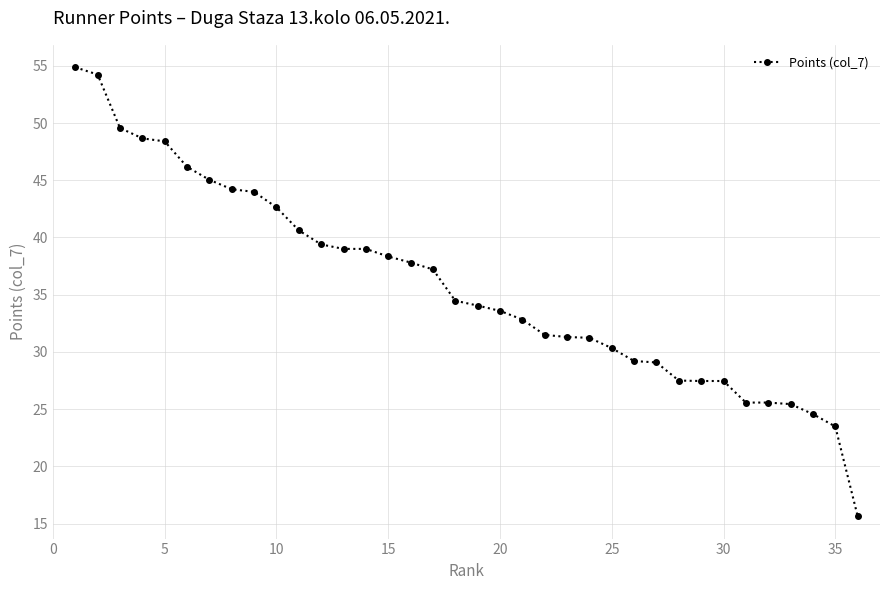

What is the smallest value displayed?

15.6